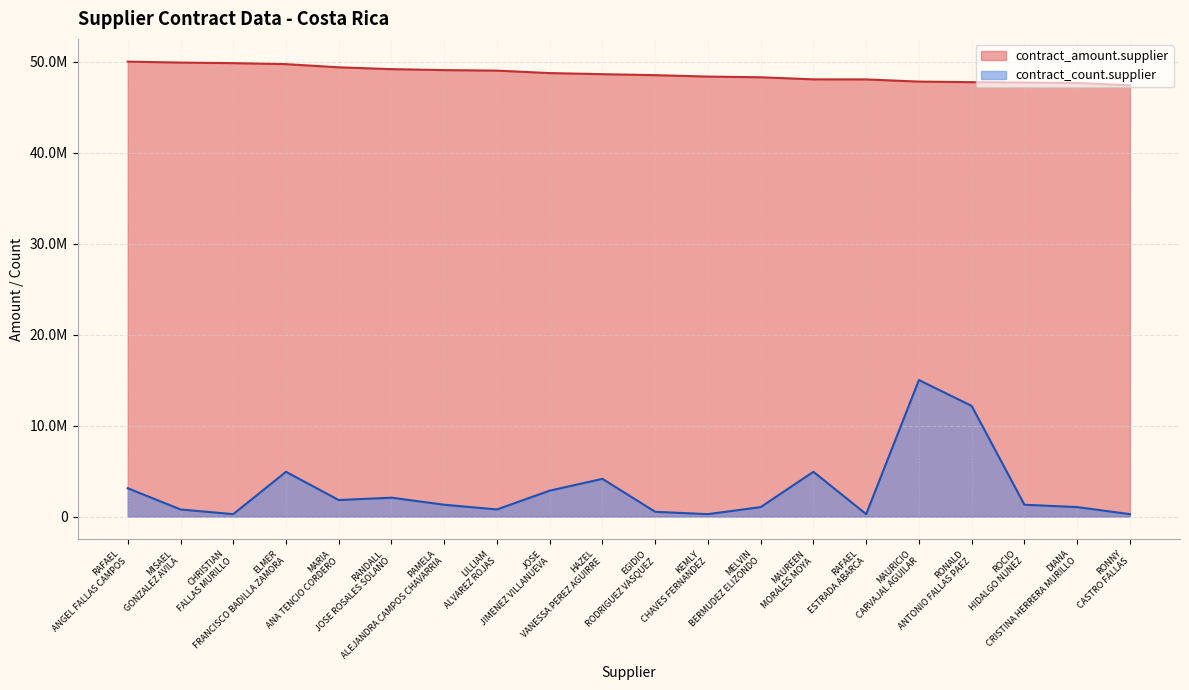

Reading left to right, transcribe all the data shown in this chart.

contract_amount.supplier: RAFAEL ANGEL FALLAS CAMPOS=50003112.0	MISAEL GONZALEZ AVILA=49900020.0	CHRISTIAN FALLAS MURILLO=49838105.0	ELMER FRANCISCO BADILLA ZAMORA=49726604.0	MARIA ANA TENCIO CORDERO=49380000.0	RANDALL JOSE ROSALES SOLANO=49176950.0	PAMELA ALEJANDRA CAMPOS CHAVARRIA=49069730.0	LILLIAM ALVAREZ ROJAS=49015882.0	JOSE JIMENEZ VILLANUEVA=48743585.0	HAZEL VANESSA PEREZ AGUIRRE=48623900.0	EGIDIO RODRIGUEZ VASQUEZ=48515650.0	KEMLY CHAVES FERNANDEZ=48360000.0	MELVIN BERMUDEZ ELIZONDO=48283401.0	MAUREEN MORALES MOYA=48055185.0	RAFAEL ESTRADA ABARCA=48047184.0	MAURICIO CARVAJAL AGUILAR=47809611.0	RONALD ANTONIO FALLAS PAEZ=47745991.0	ROCIO HIDALGO NUNEZ=47703238.0	DIANA CRISTINA HERRERA MURILLO=47650000.0	RONNY CASTRO FALLAS=47404764.0
contract_count.supplier: RAFAEL ANGEL FALLAS CAMPOS=3103641.4	MISAEL GONZALEZ AVILA=775910.4	CHRISTIAN FALLAS MURILLO=258636.8	ELMER FRANCISCO BADILLA ZAMORA=4914098.9	MARIA ANA TENCIO CORDERO=1810457.5	RANDALL JOSE ROSALES SOLANO=2069094.3	PAMELA ALEJANDRA CAMPOS CHAVARRIA=1293183.9	LILLIAM ALVAREZ ROJAS=775910.4	JOSE JIMENEZ VILLANUEVA=2845004.6	HAZEL VANESSA PEREZ AGUIRRE=4138188.6	EGIDIO RODRIGUEZ VASQUEZ=517273.6	KEMLY CHAVES FERNANDEZ=258636.8	MELVIN BERMUDEZ ELIZONDO=1034547.1	MAUREEN MORALES MOYA=4914098.9	RAFAEL ESTRADA ABARCA=258636.8	MAURICIO CARVAJAL AGUILAR=15000933.6	RONALD ANTONIO FALLAS PAEZ=12155929.0	ROCIO HIDALGO NUNEZ=1293183.9	DIANA CRISTINA HERRERA MURILLO=1034547.1	RONNY CASTRO FALLAS=258636.8